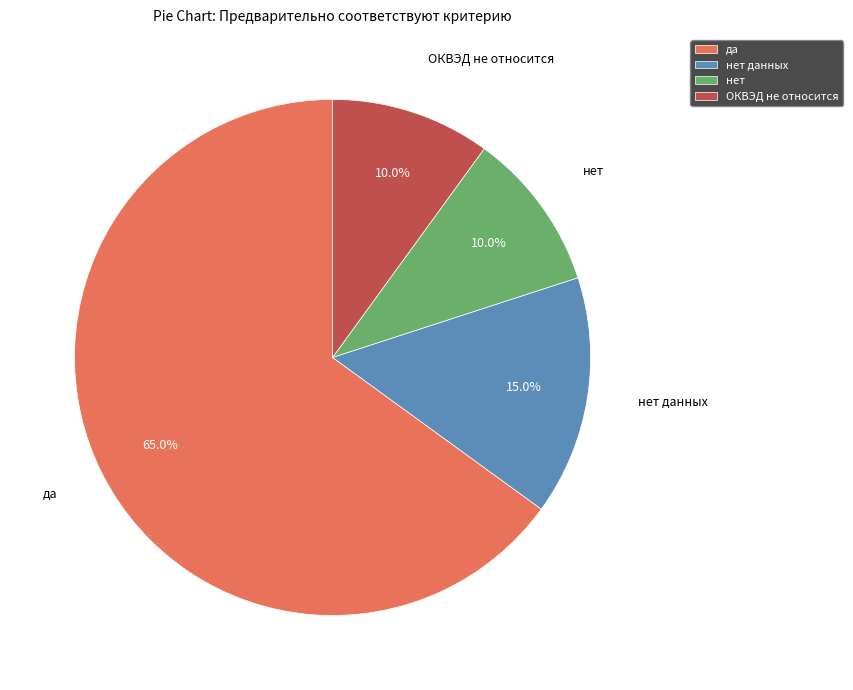

To the nearest percent, what percentage of the pie is нет?

10%